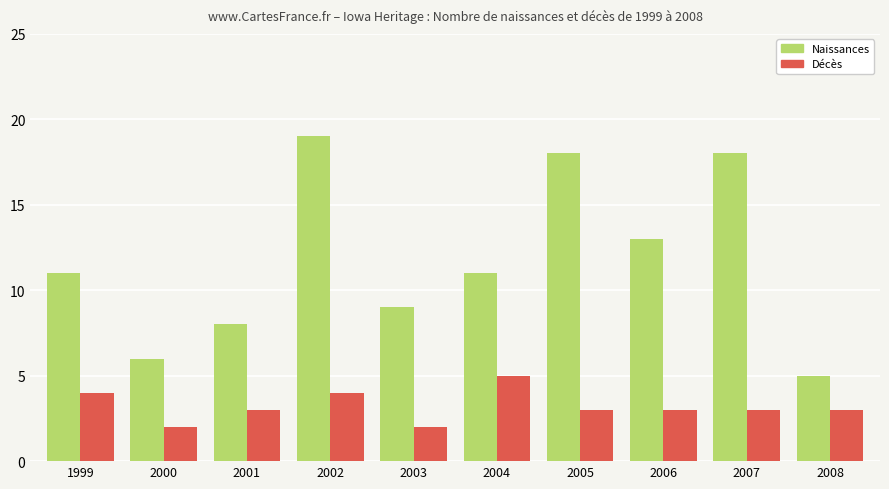

What is the sum of all Naissances values?

118